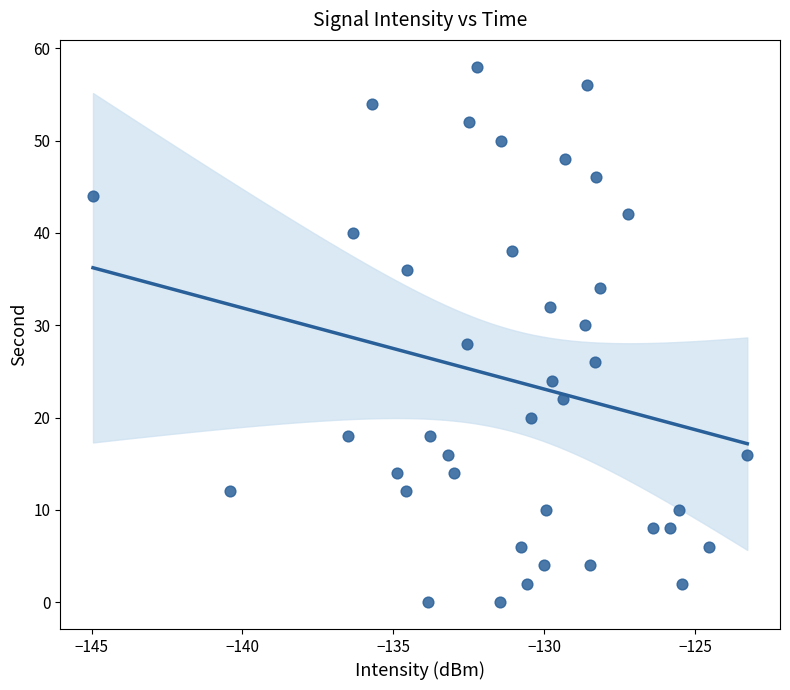

What is the range of Y values (max minus min)?

58